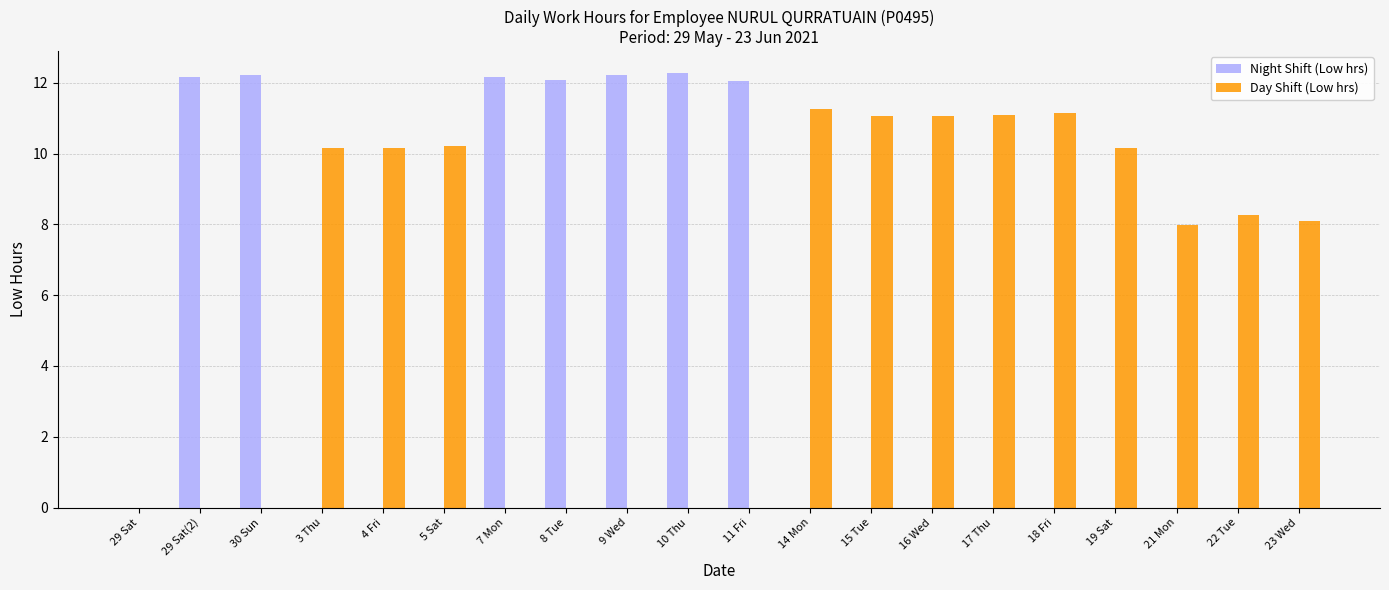

What is the greatest value displayed?

12.3